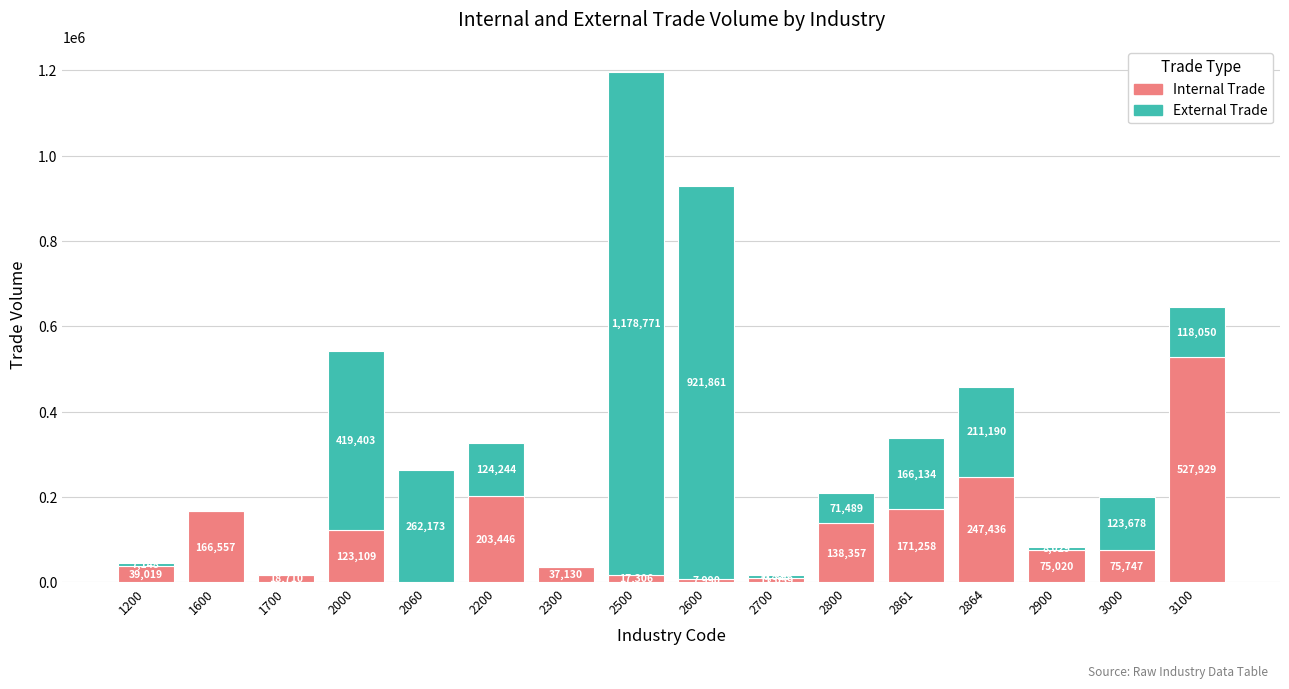

What is the total value across all series at 2300?

39031